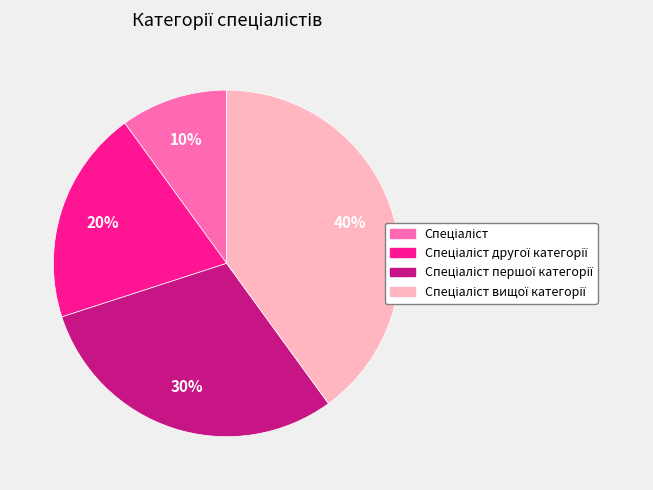

To the nearest percent, what is the average slice percentage?

25%